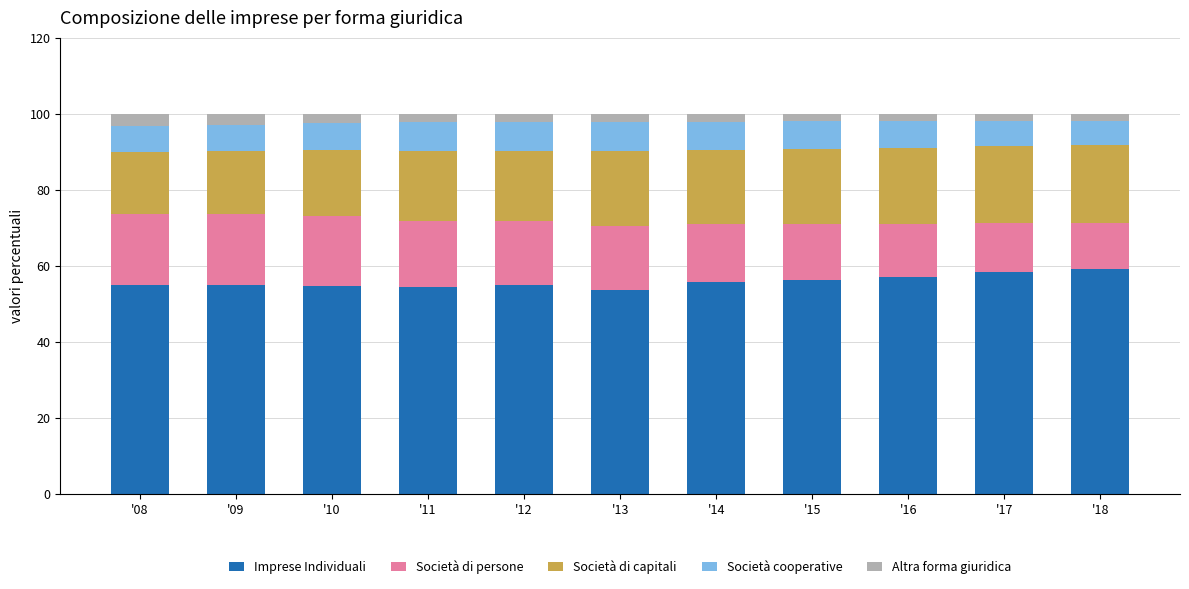

What is the lowest value of the Imprese Individuali series?

53.7